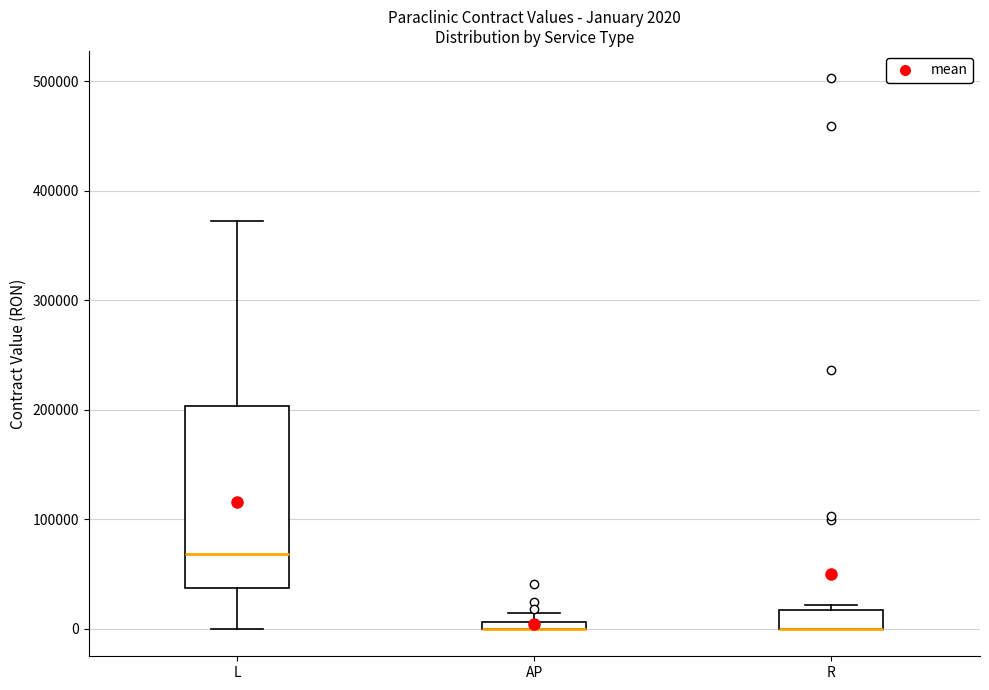

Comparing the boxes themselves (not the whiskers), which one is the tallest?

L